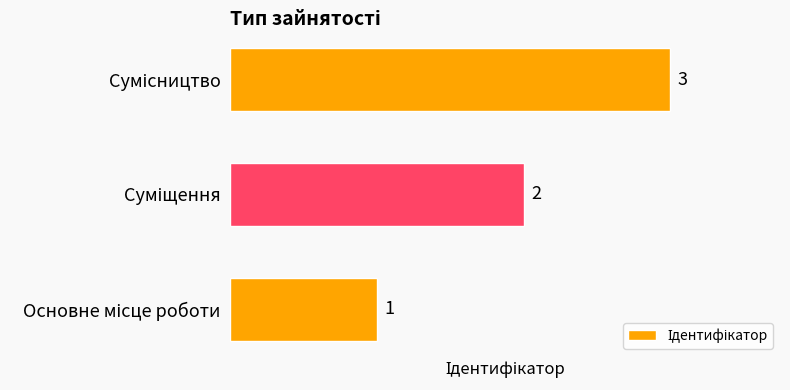

What is the sum of all values?

6